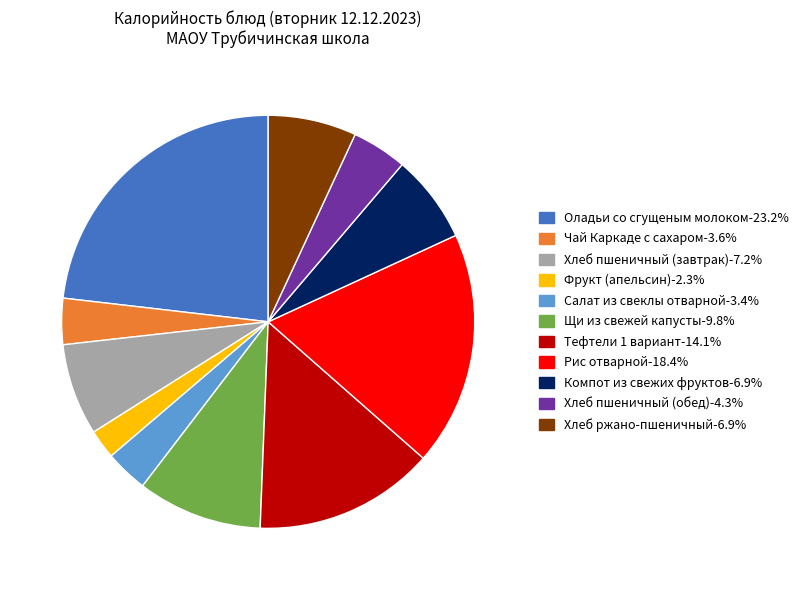

Which slice is the largest?

Оладьи со сгущеным молоком